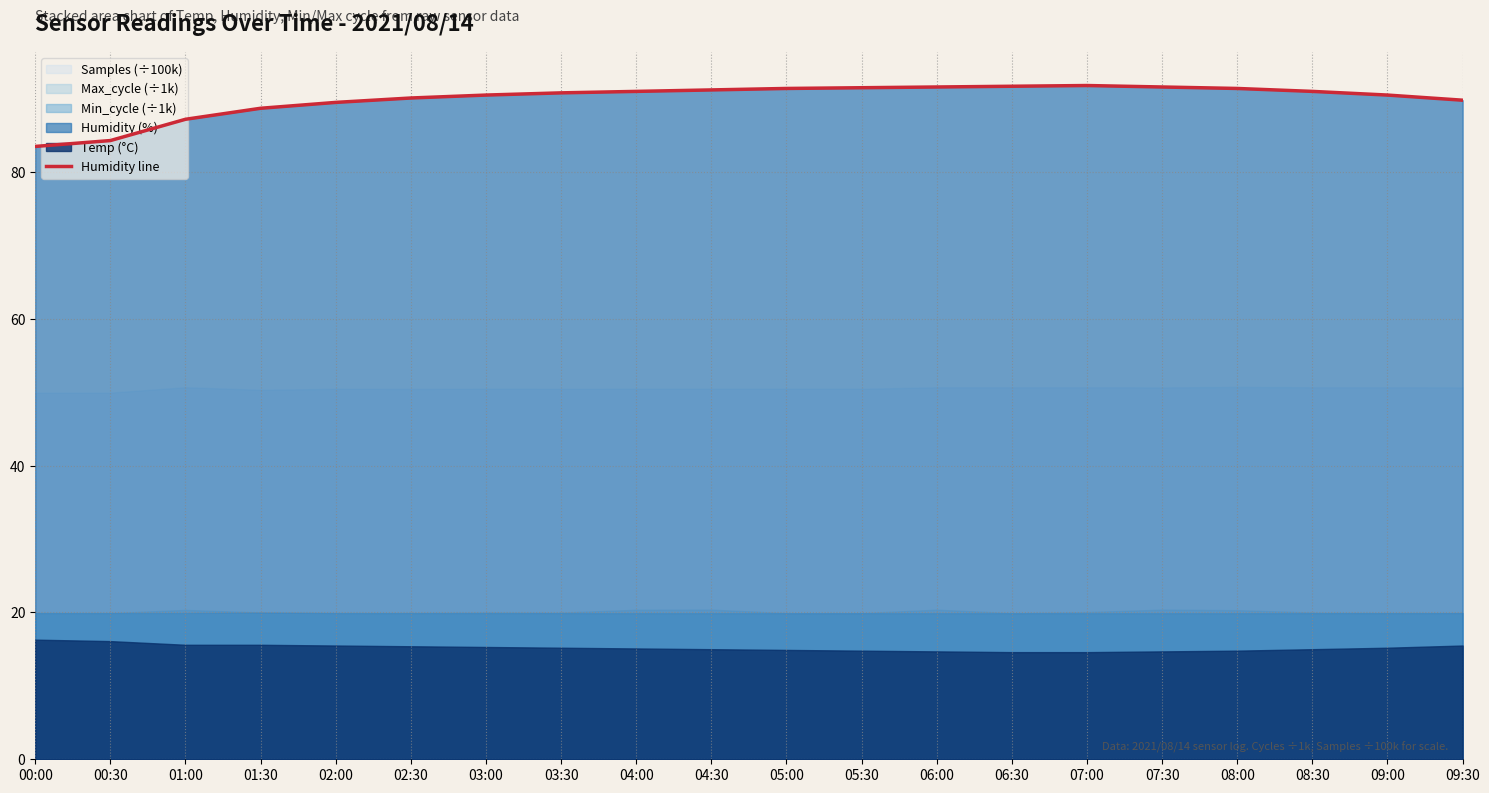

What is the average value?

90.0